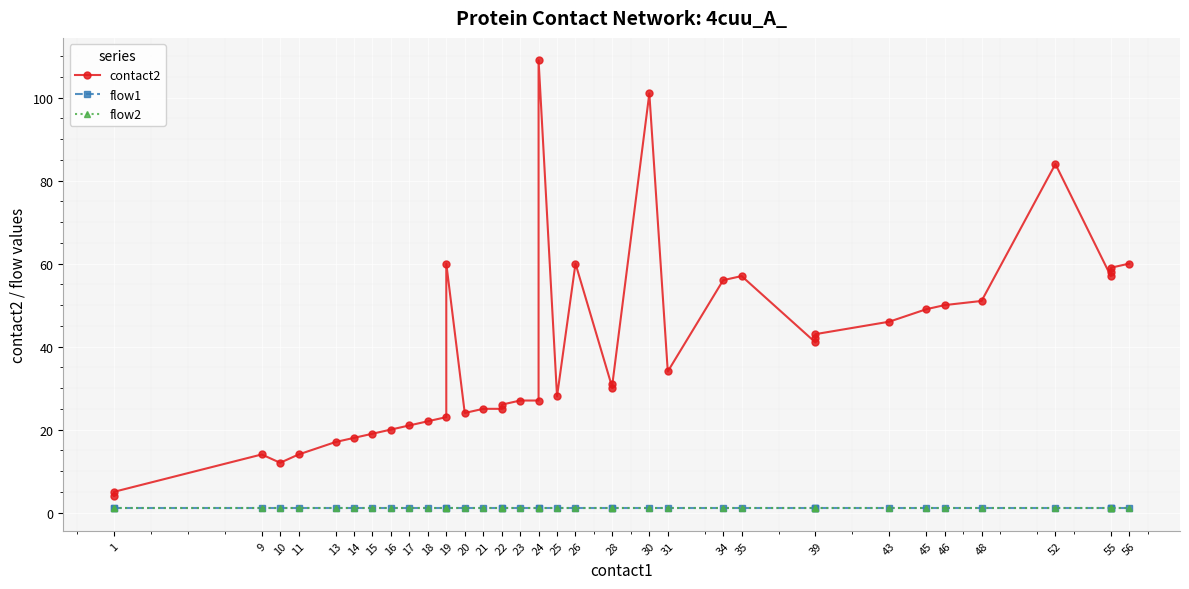

What is the value of the flow2 point at the 33rd from the left?

1